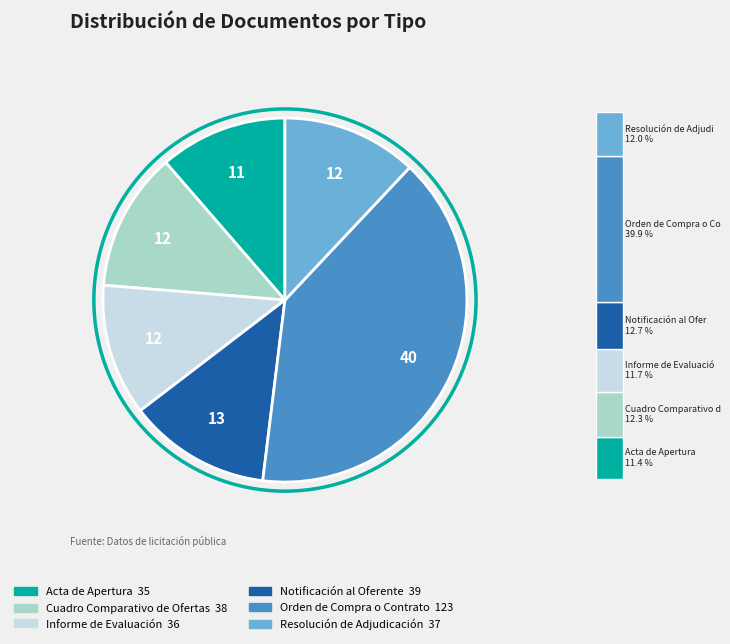

What percentage is NOT represented by Orden de Compra o Contrato?

60.1%